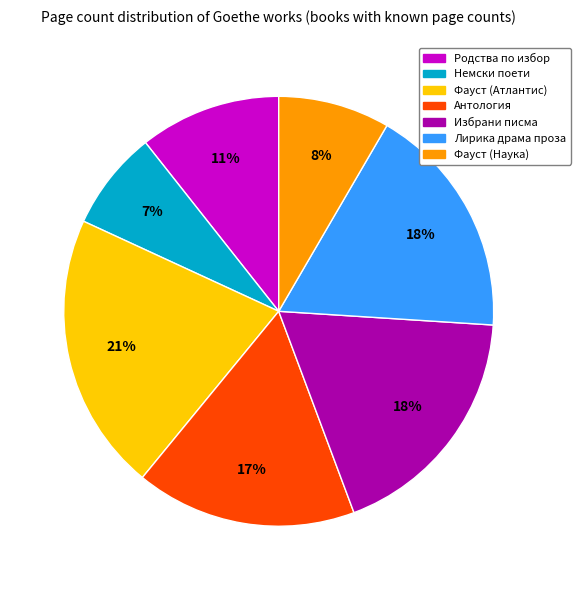

Does any single category account for the majority?

No